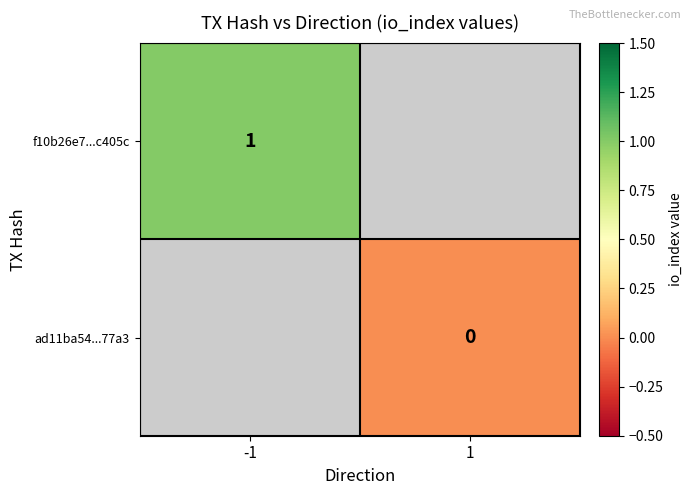

How many positive values does the f10b26e7...c405c series have?

1